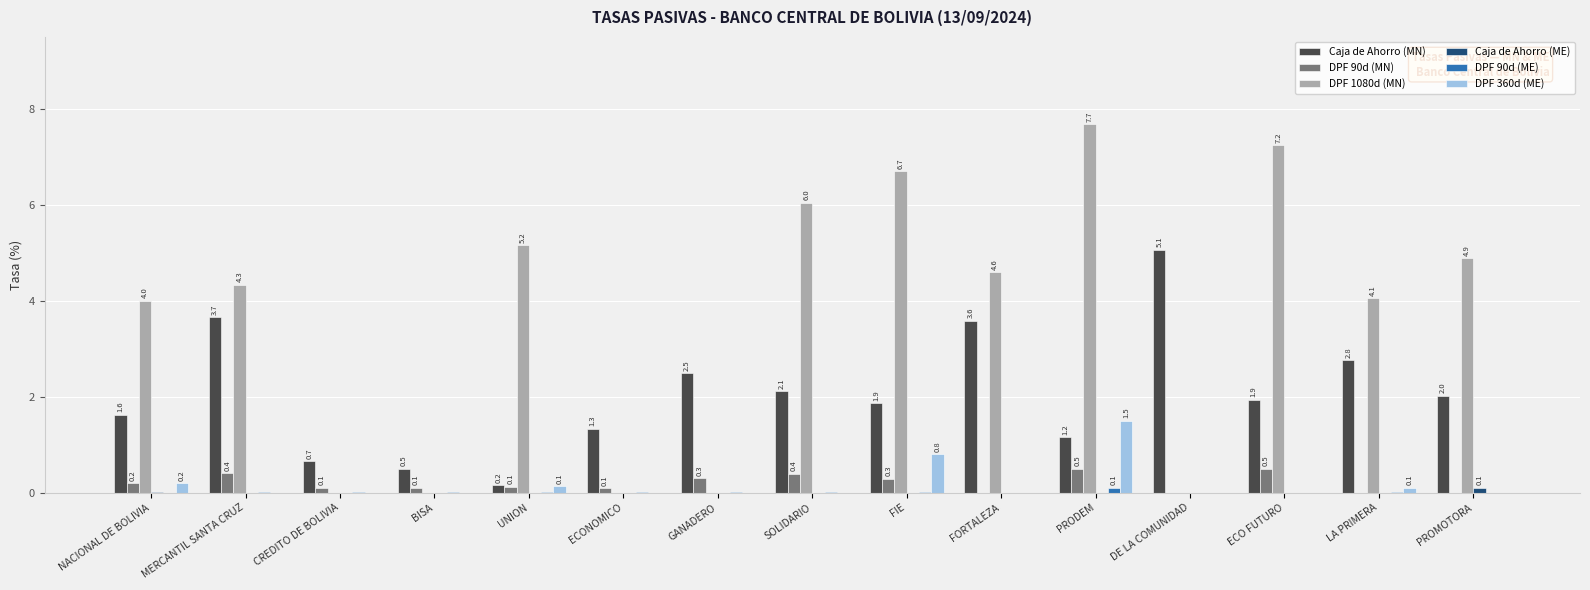

At which category is the sum across all series the highest?

PRODEM